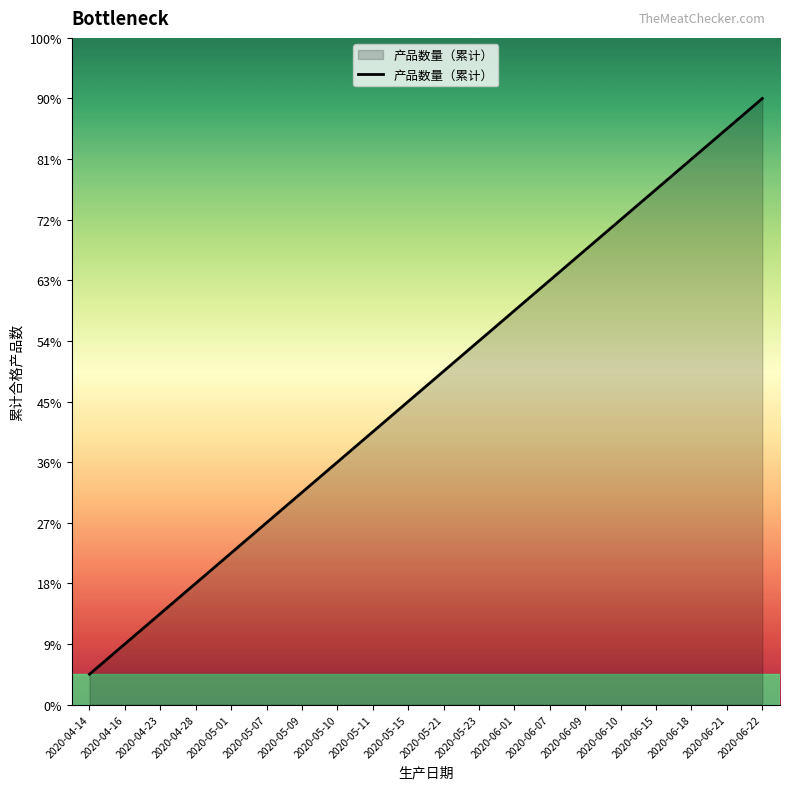

At which label is the value closest to 10?

2020-05-15